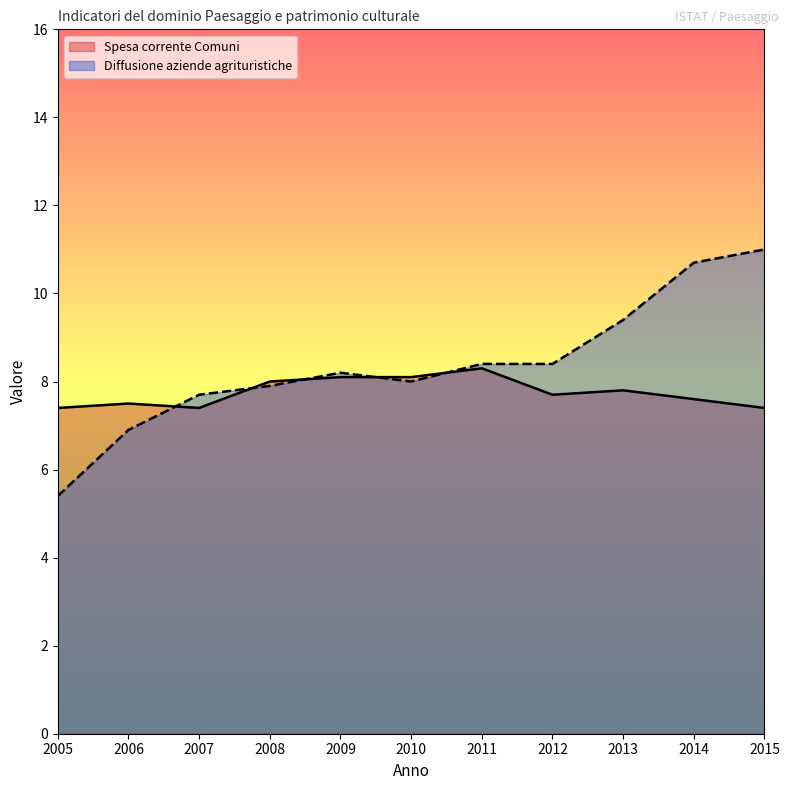

Does the chart display data point markers on the line(s)?

No